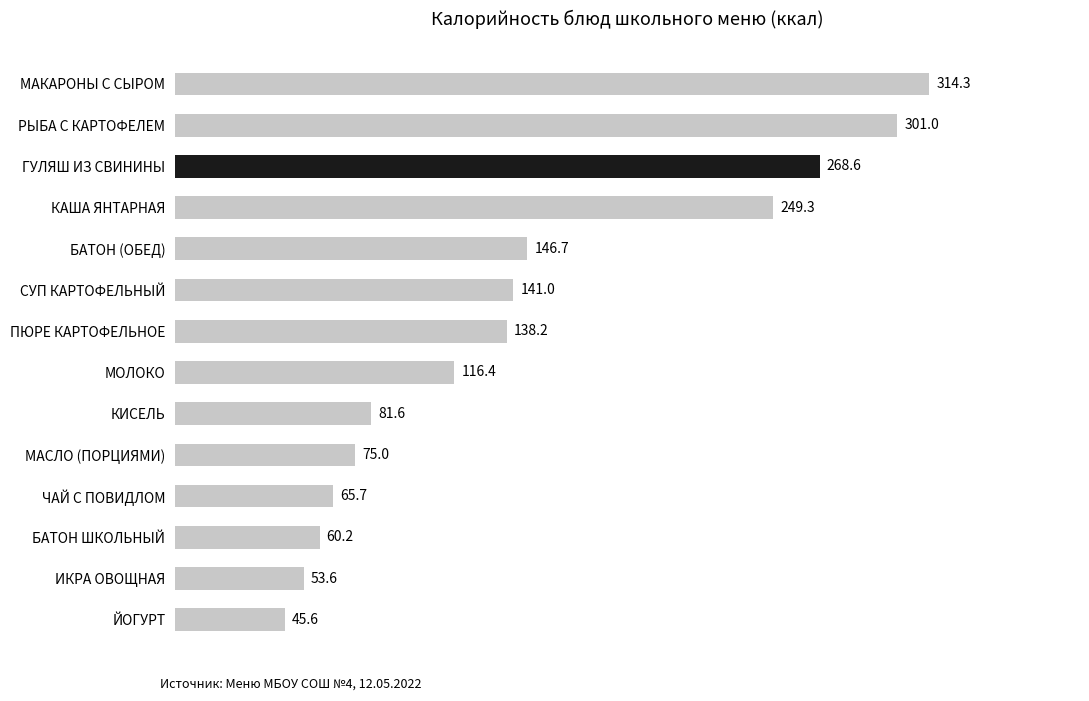

Does the chart contain any negative values?

No